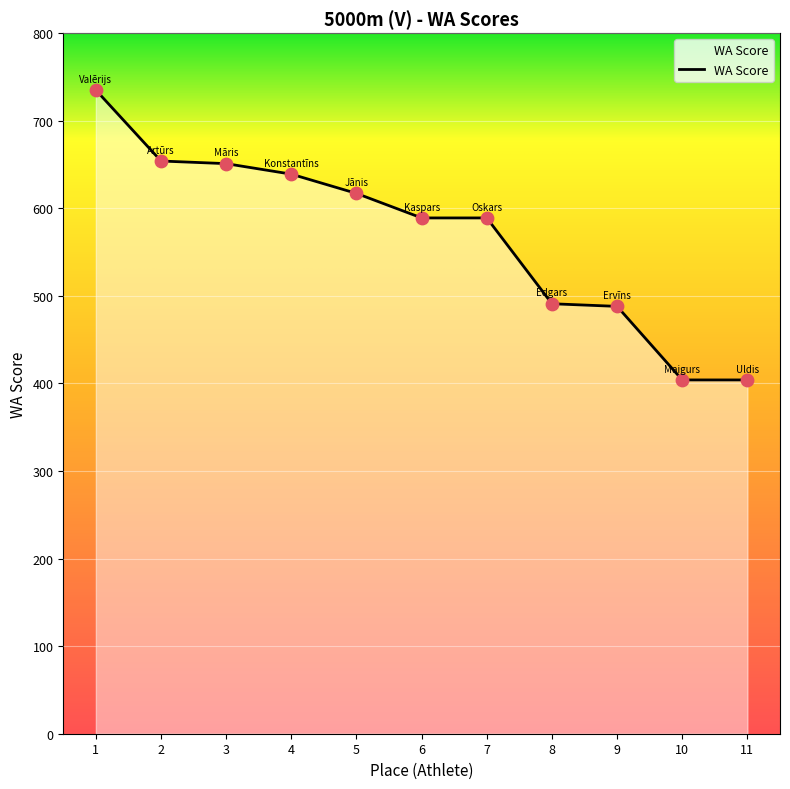

What is the ratio of the value at 7 to the value at 10?

1.5